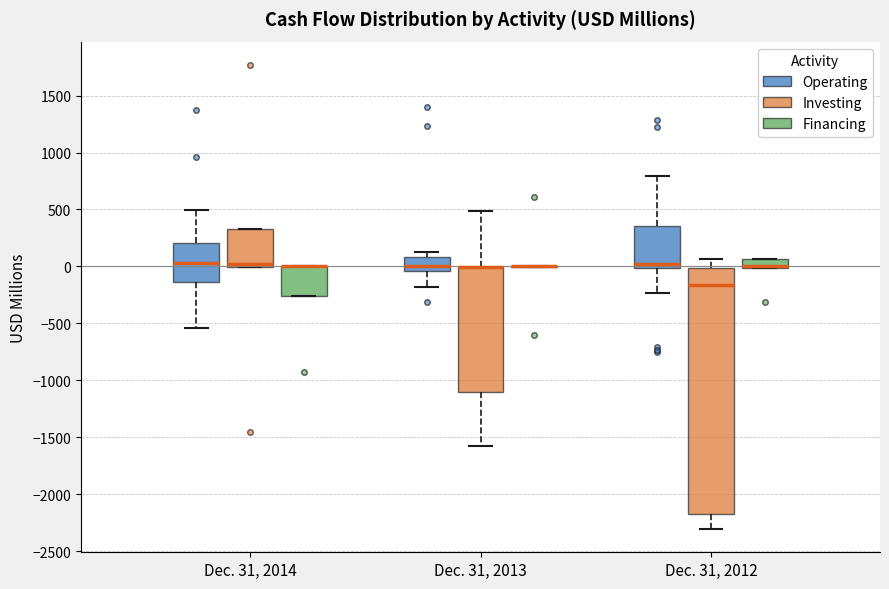

Reading left to right, read every box against the y-axis: the position of its median line, the range the box covers, and the ends of its whiskers. The values are not printed on the chart, so give them approximately, as read against the axis.

Dec. 31, 2014 (Operating): median 50, box -150 to 200, whiskers -550 to 500
Dec. 31, 2014 (Investing): median 0 (just above the box's lower edge), box 0 to 350, whiskers 0 to 350
Dec. 31, 2014 (Financing): median 0 (drawn on the box's upper edge), box -250 to 0, whiskers -250 to 0
Dec. 31, 2013 (Operating): median 0, box -50 to 100, whiskers -200 to 150
Dec. 31, 2013 (Investing): median 0 (drawn on the box's upper edge), box -1100 to 0, whiskers -1550 to 500
Dec. 31, 2013 (Financing): box collapsed to a line at 0, whiskers 0 to 0
Dec. 31, 2012 (Operating): median 0 (just above the box's lower edge), box 0 to 350, whiskers -250 to 800
Dec. 31, 2012 (Investing): median -150, box -2200 to 0, whiskers -2300 to 50
Dec. 31, 2012 (Financing): median 0 (drawn on the box's lower edge), box 0 to 50, whiskers 0 to 50